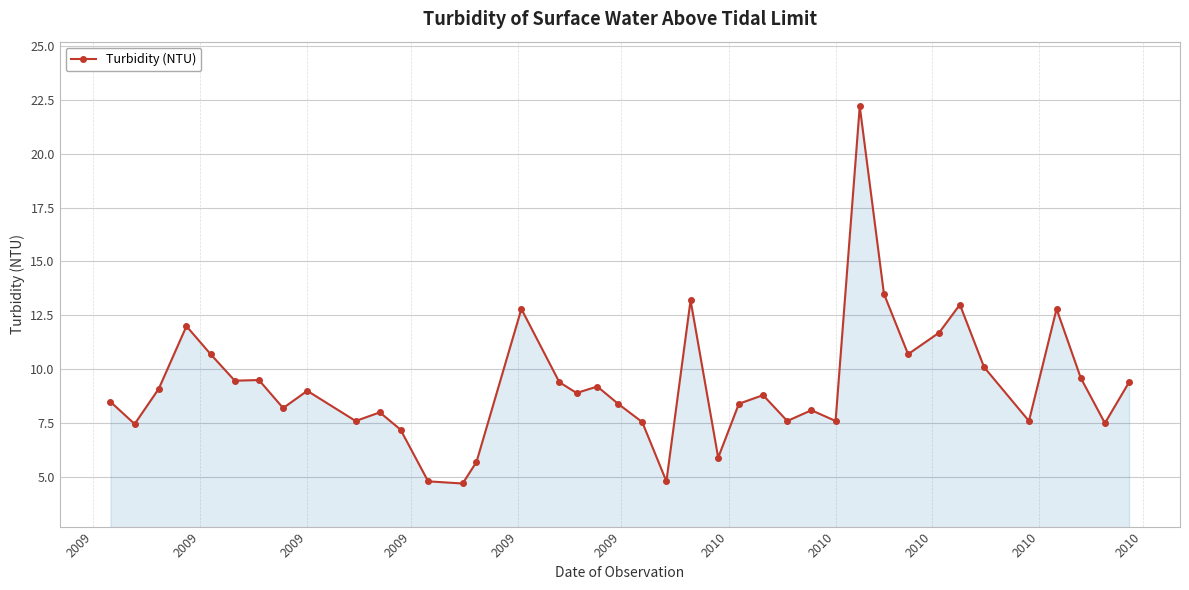

What is the maximum value shown in the chart?

22.2